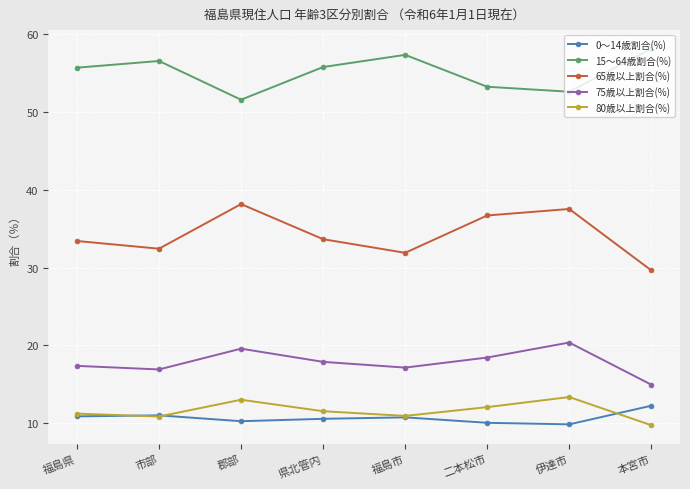

What is the label of the 8th point from the right?

福島県